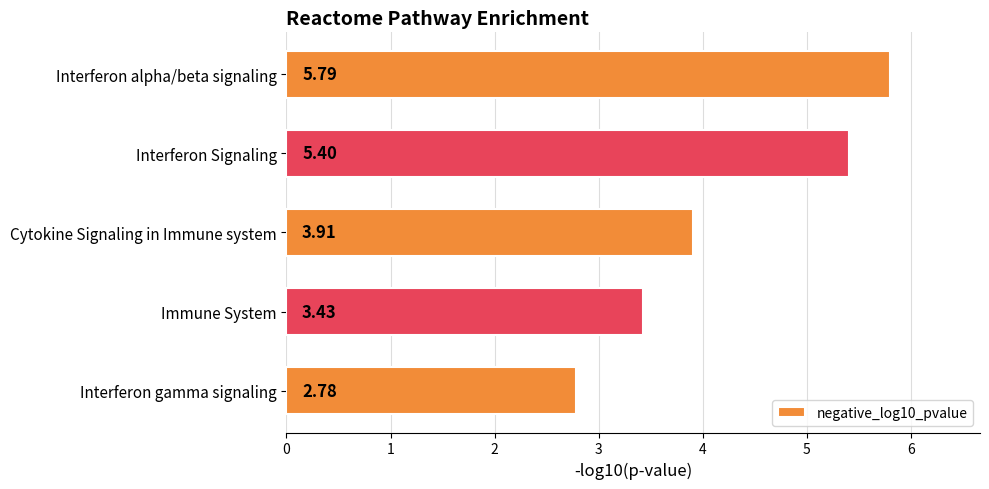

What is the difference between the second highest and second lowest values?

2.0